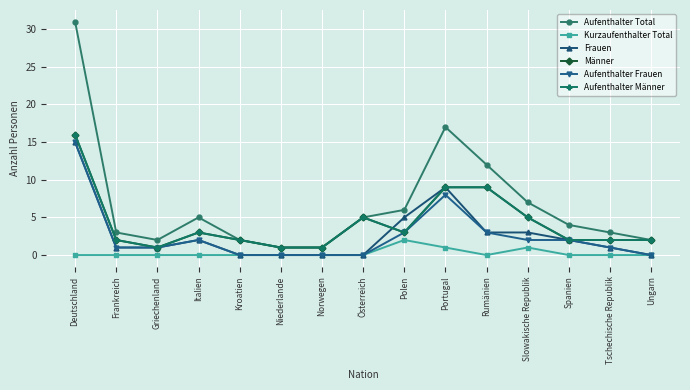

Between Kroatien and Spanien, which series saw the biggest shift?

Aufenthalter Total